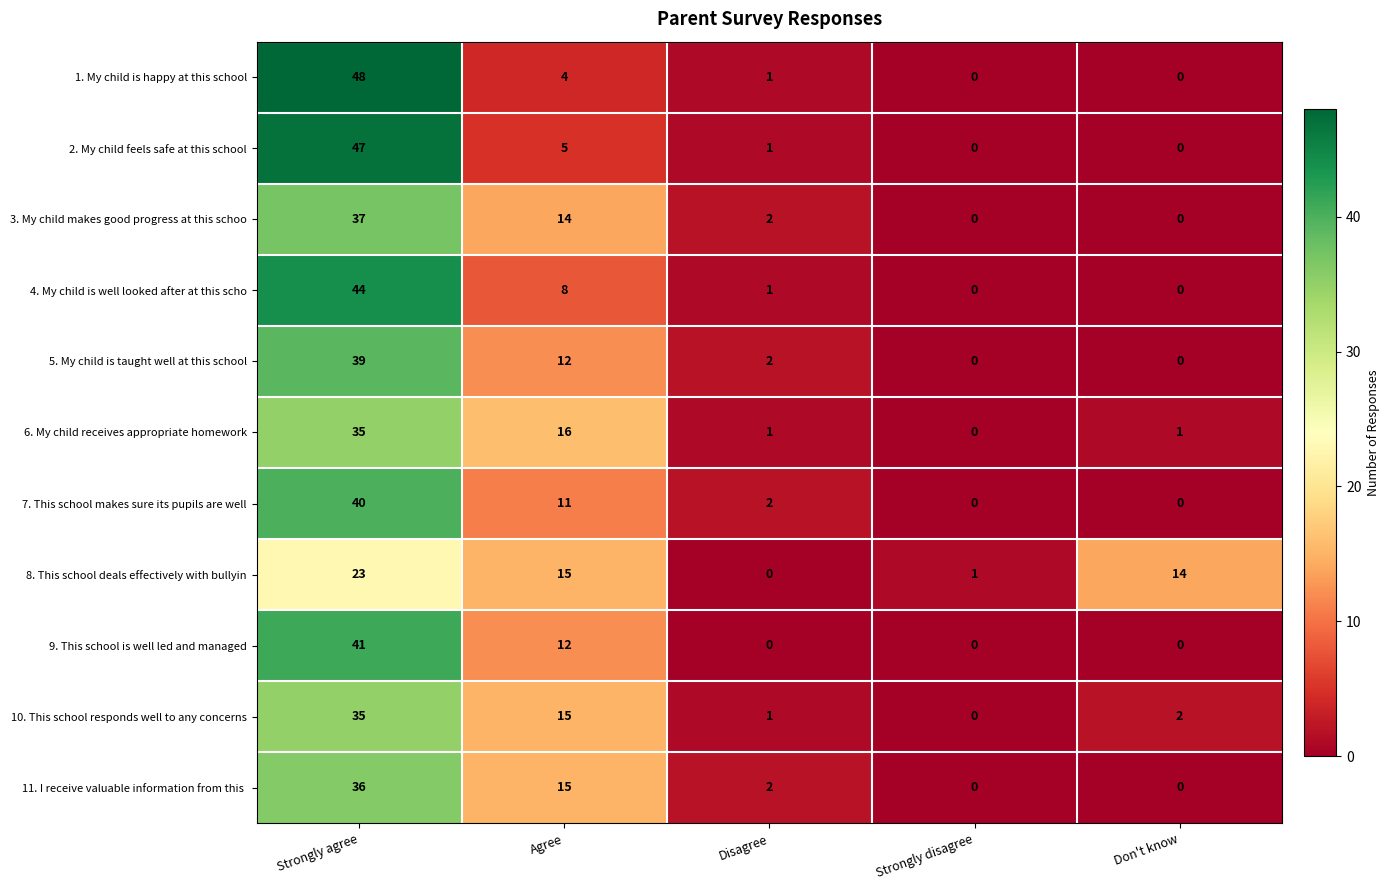

Between Strongly agree and Strongly disagree, which series saw the biggest shift?

1. My child is happy at this school